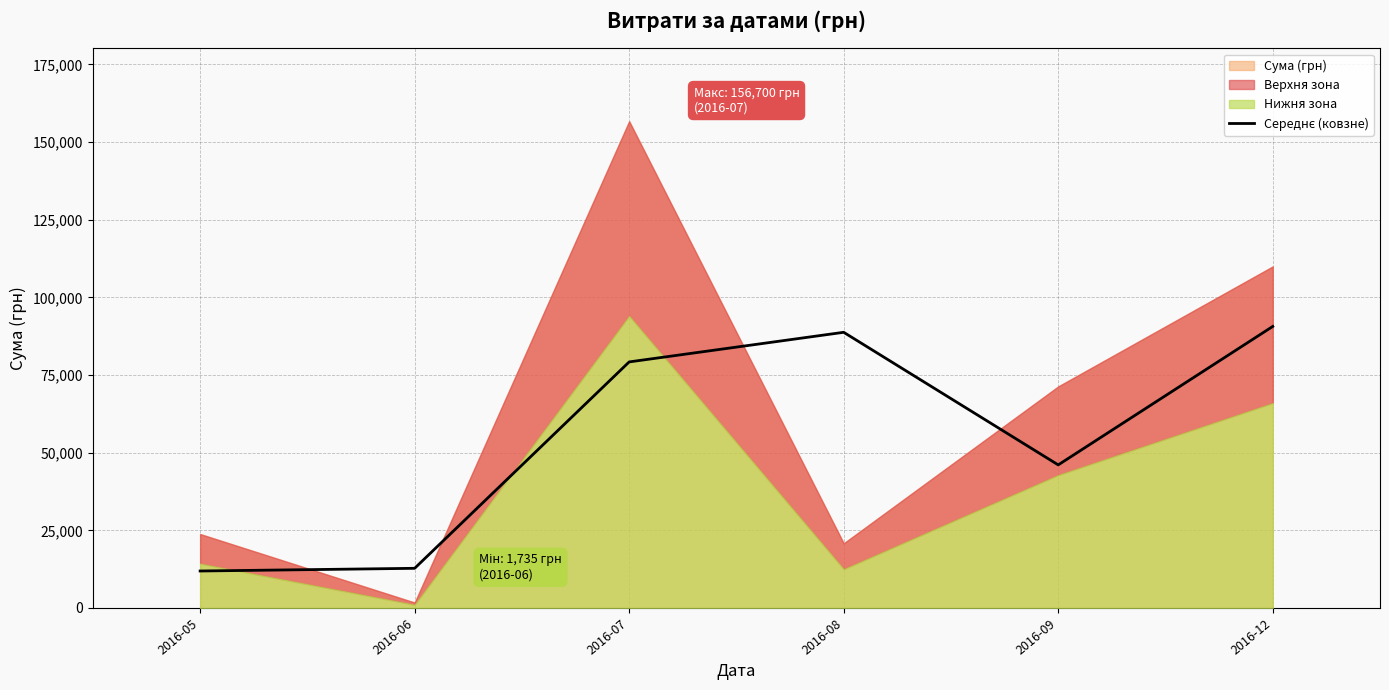

True or false: the data has more than 1 interior local peaks.

False